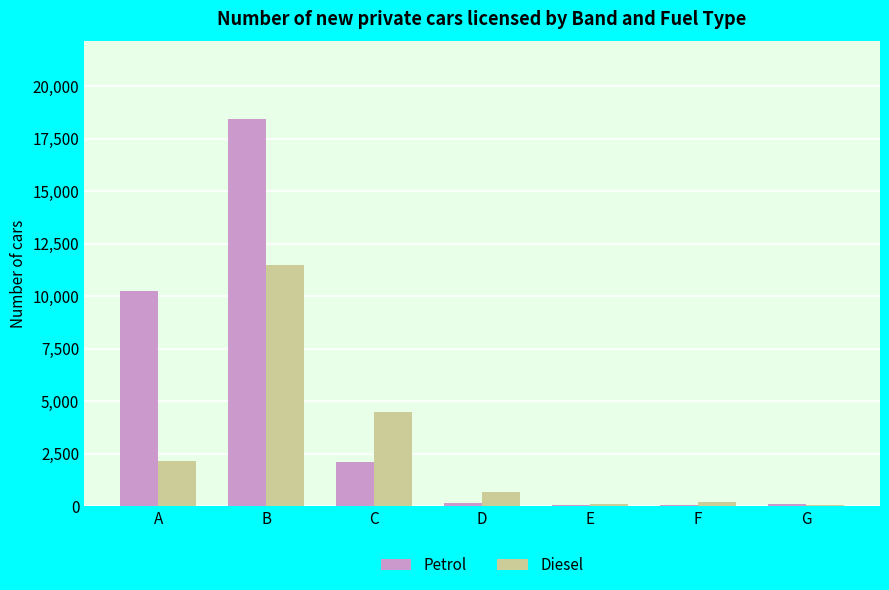

What is the approximate value of Petrol at B, to the nearest 50?

18450